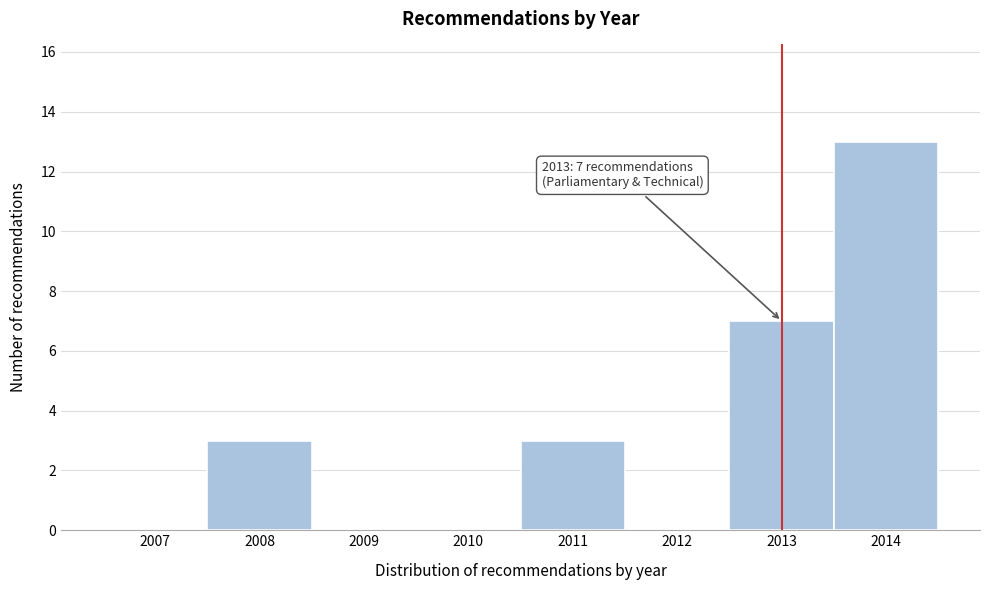

Reading left to right, extract all data points from this chart.

2007=0	2008=3	2009=0	2010=0	2011=3	2012=0	2013=7	2014=13